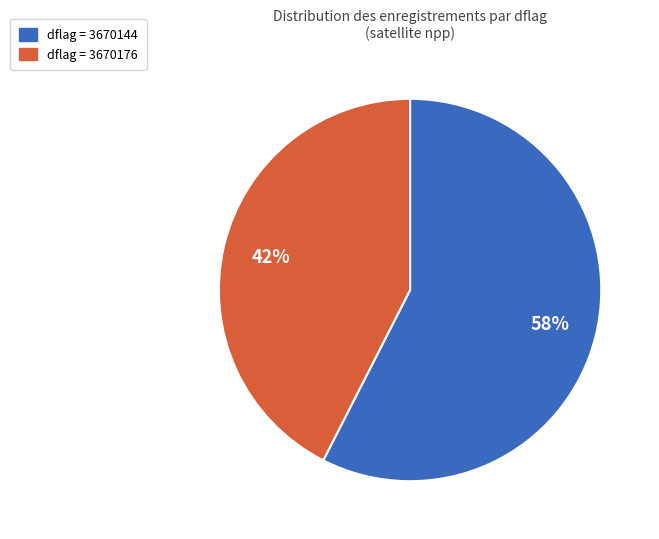

Does any single category account for the majority?

Yes